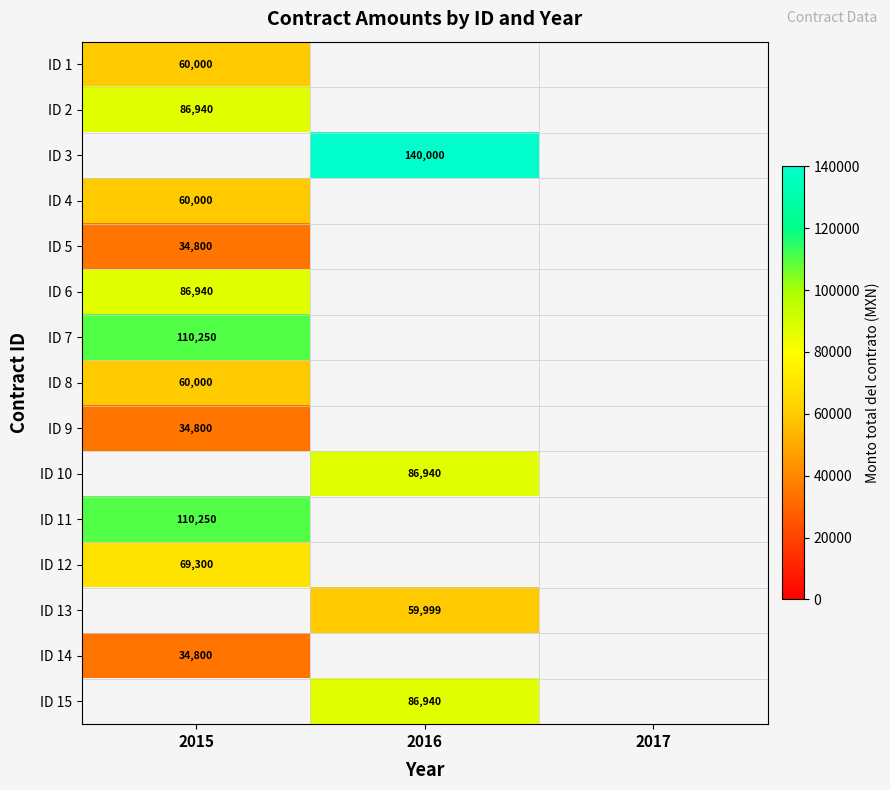

How many data points does each series have?

3